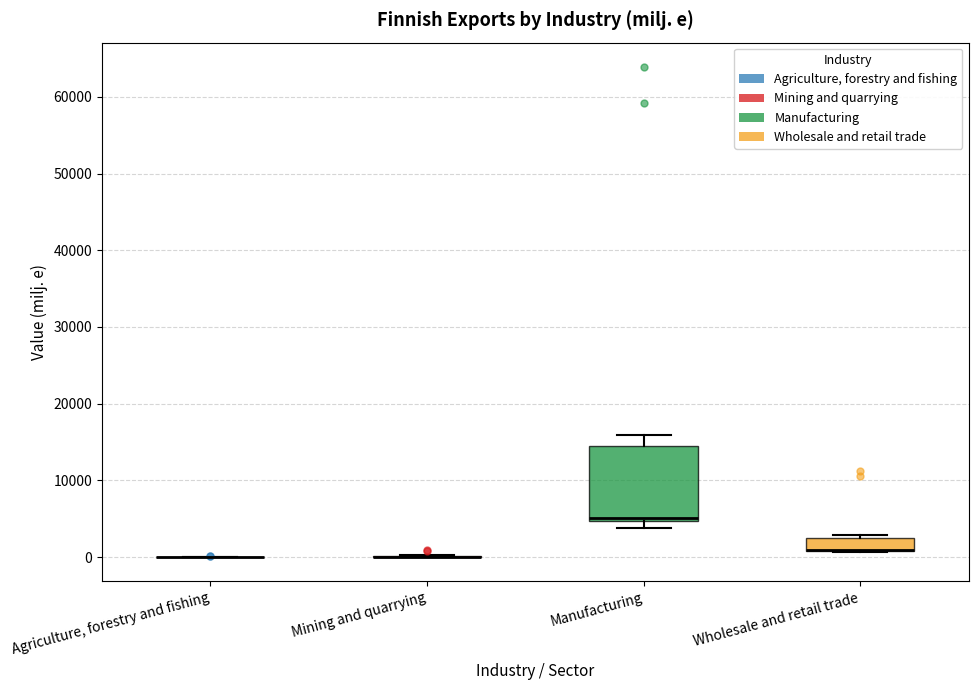

Reading left to right, read every box against the y-axis: the position of its median line, the range the box covers, and the ends of its whiskers. The values are not printed on the chart, so give them approximately, as read against the axis.

Agriculture, forestry and fishing: box collapsed to a line at 0, whiskers 0 to 0
Mining and quarrying: box collapsed to a line at 0, whiskers 0 to 0
Manufacturing: median 5000 (just above the box's lower edge), box 5000 to 15000, whiskers 4000 to 16000
Wholesale and retail trade: median 1000 (drawn on the box's lower edge), box 1000 to 3000, whiskers 1000 to 3000 (just above the box's upper edge)